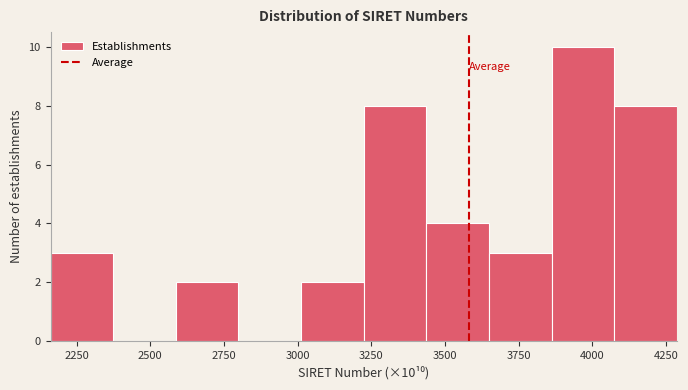

Over which range of the x-axis is the bar tallest?

3850 to 4050